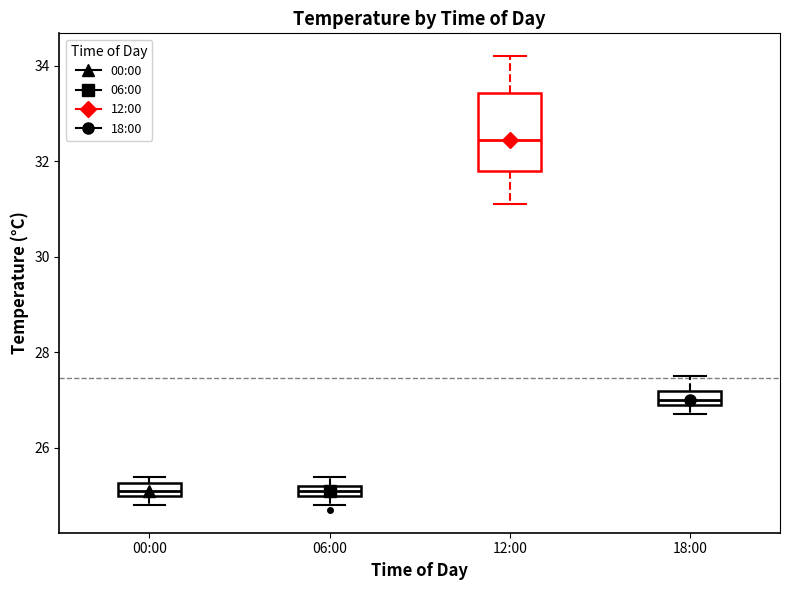

Where is the lower edge of the box for 06:00 on the y-axis? The values are not printed on the chart, so give them approximately, as read against the axis.

25.0